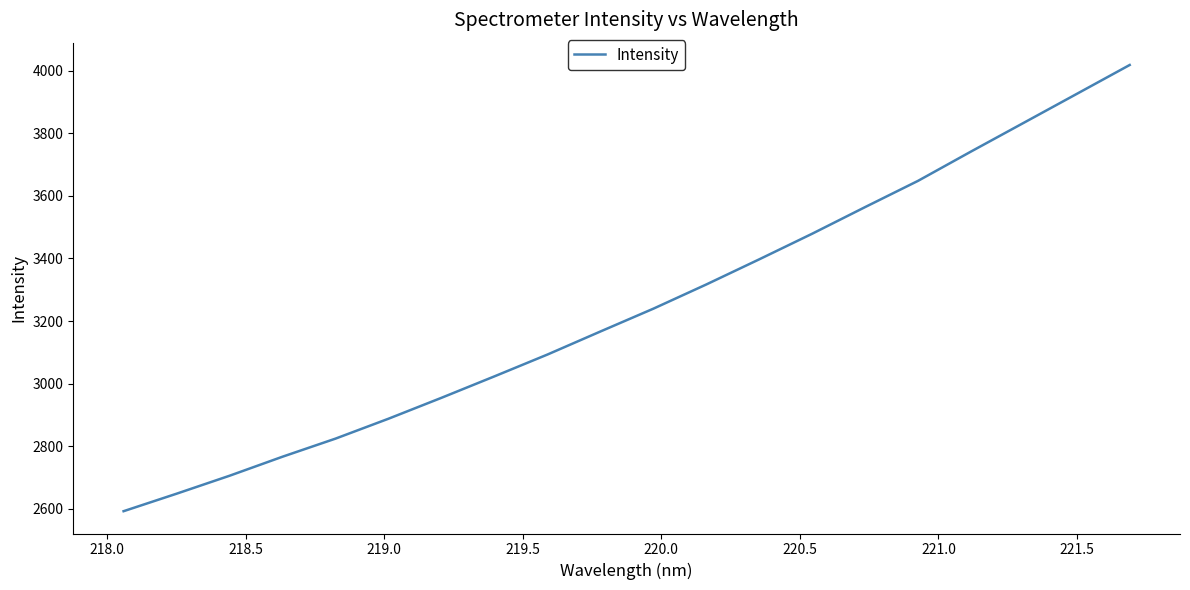

True or false: the data has more than 2 interior local peaks.

False